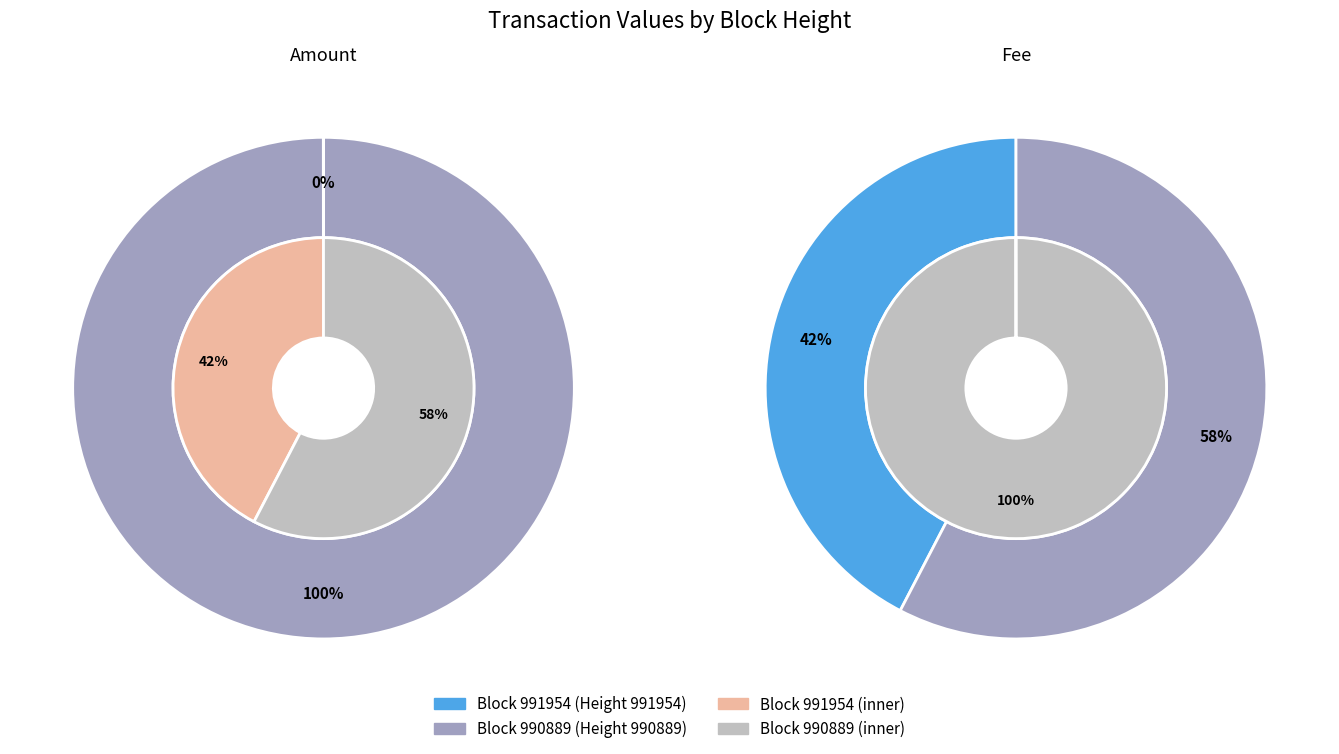

Which slice represents more than half of the pie?

990889